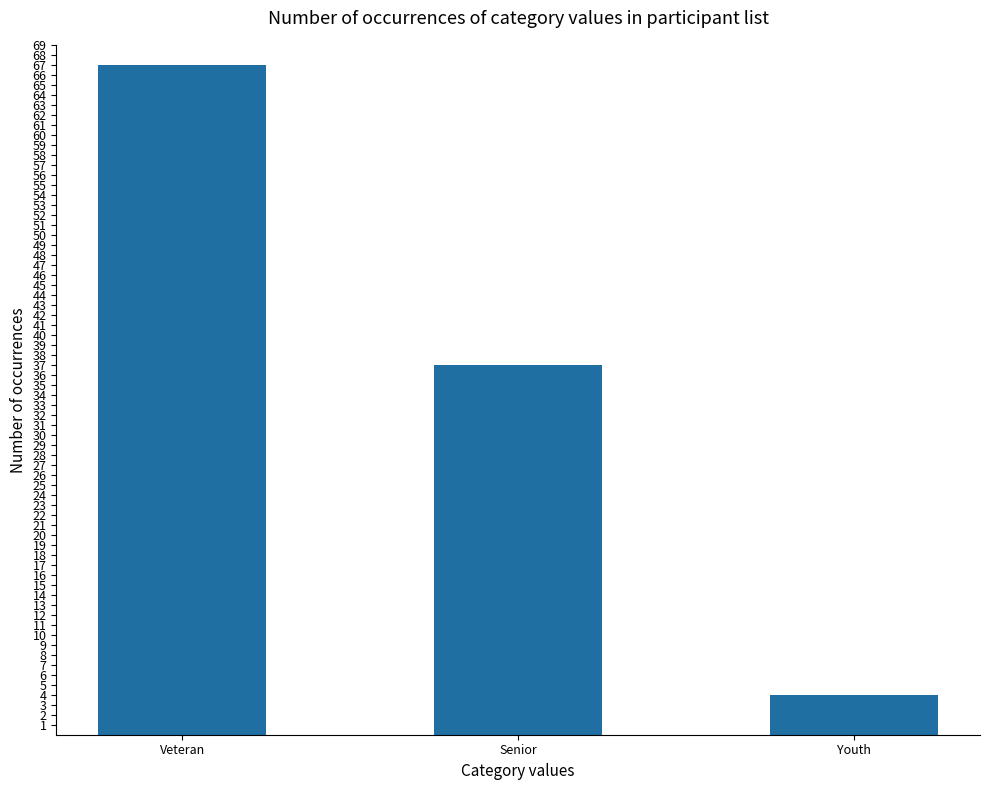

Approximately how many times larger is the value at Veteran compared to Senior?

1.8